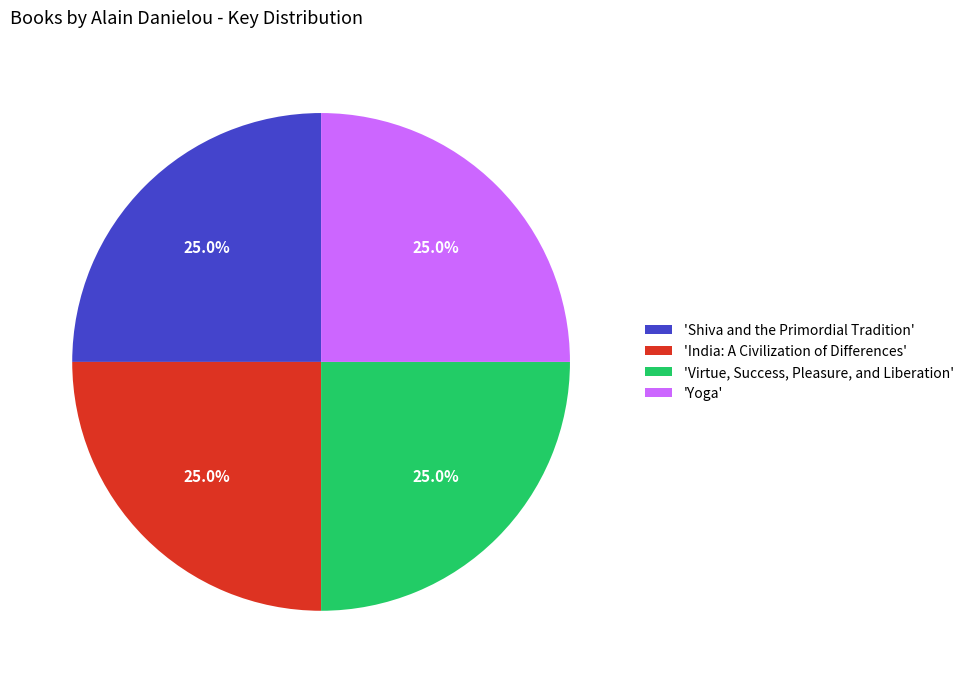

Approximately how many times larger is the value at 'Shiva and the Primordial Tradition' compared to 'India: A Civilization of Differences'?

1.0